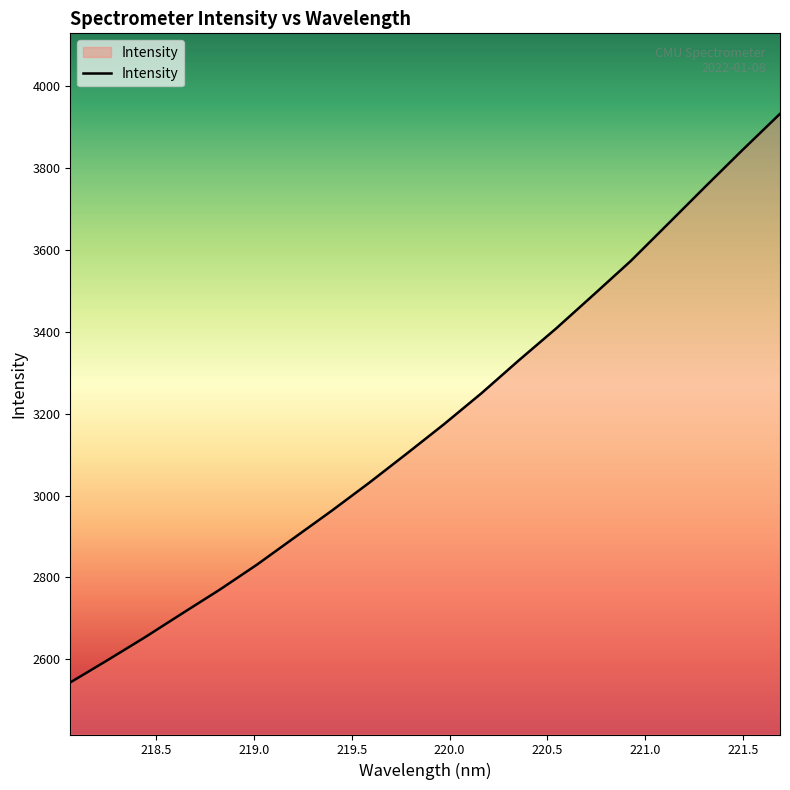

What is the smallest value displayed?

2543.3